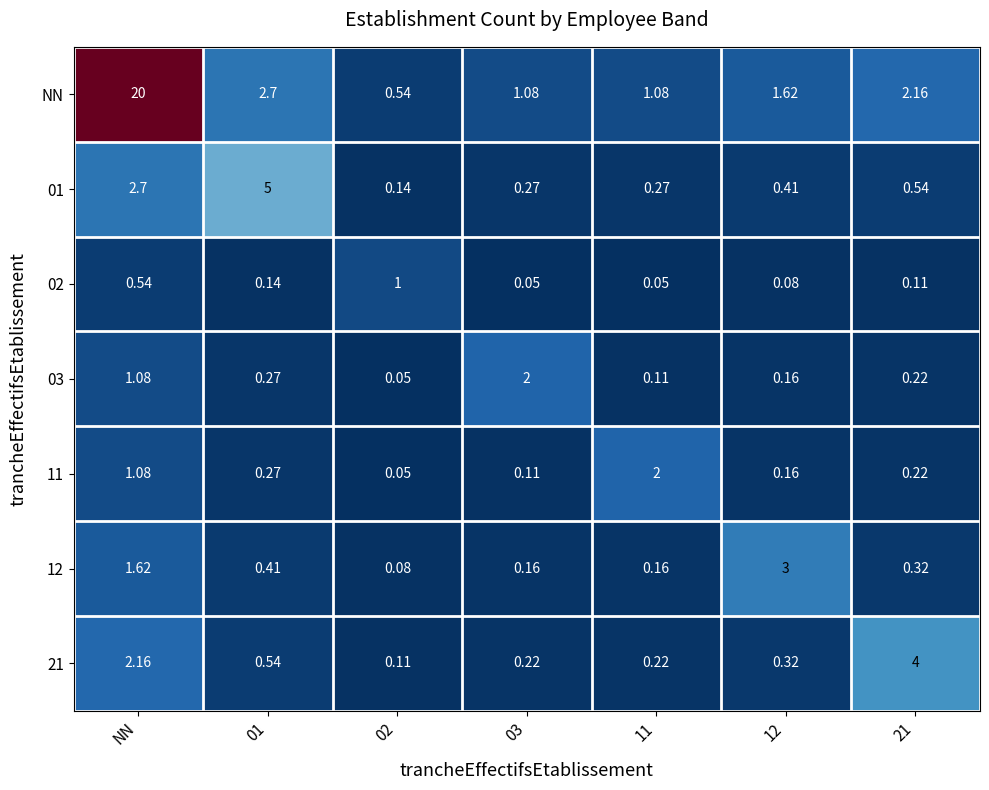

Which series has the largest total across all categories?

NN